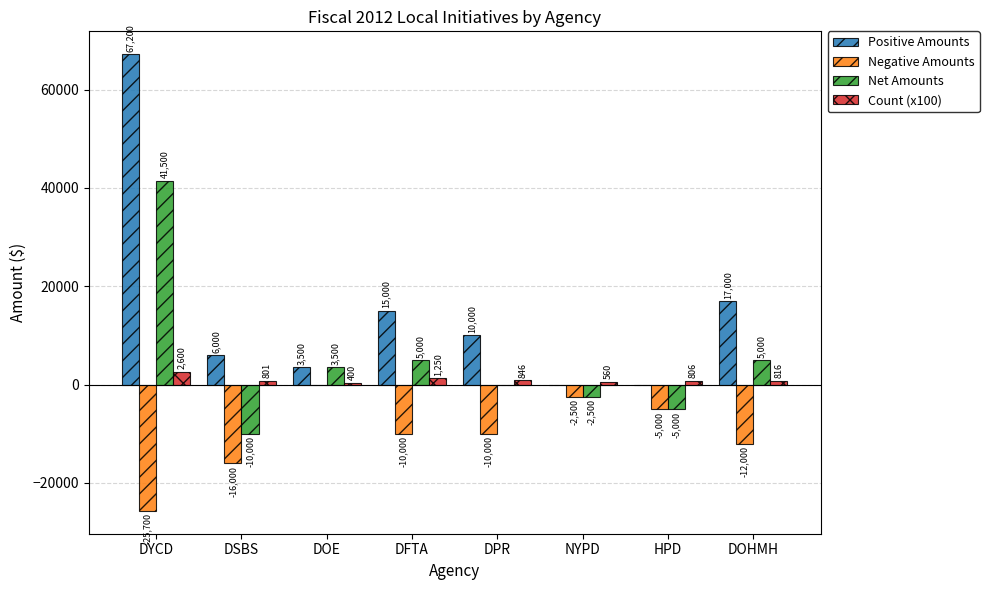

Which series has the largest total across all categories?

Positive Amounts